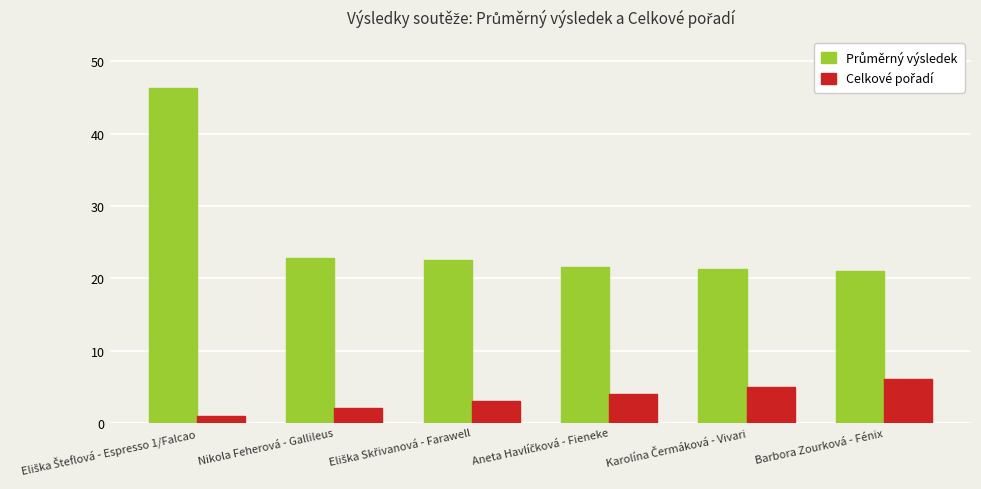

What is the greatest value displayed?

46.4